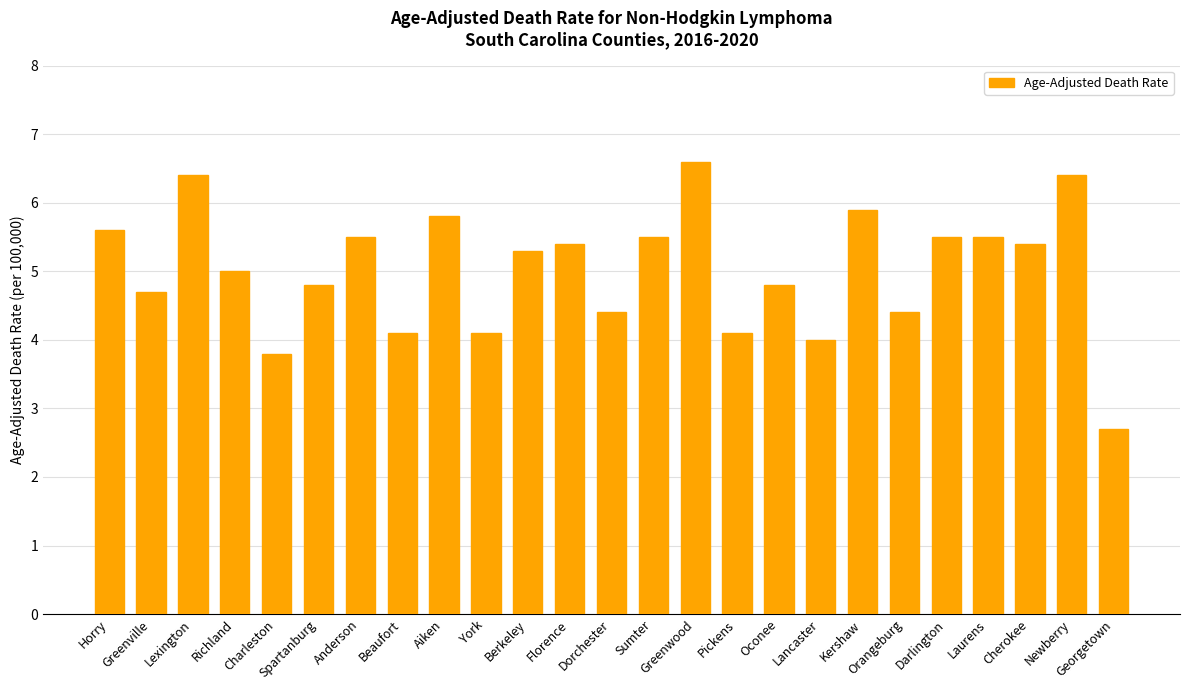

Approximately how many times larger is the value at Sumter compared to Kershaw?

0.9